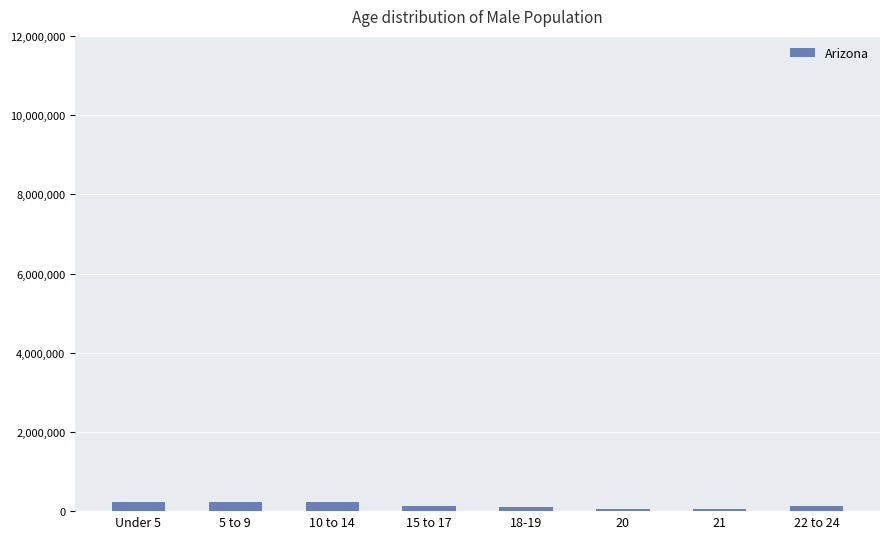

What is the label of the 1st bar from the right?

22 to 24